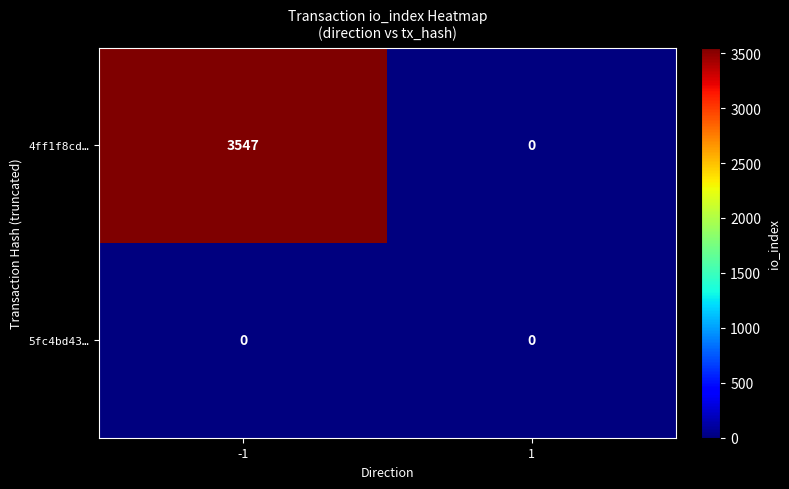

What is the maximum value shown in the chart?

3547